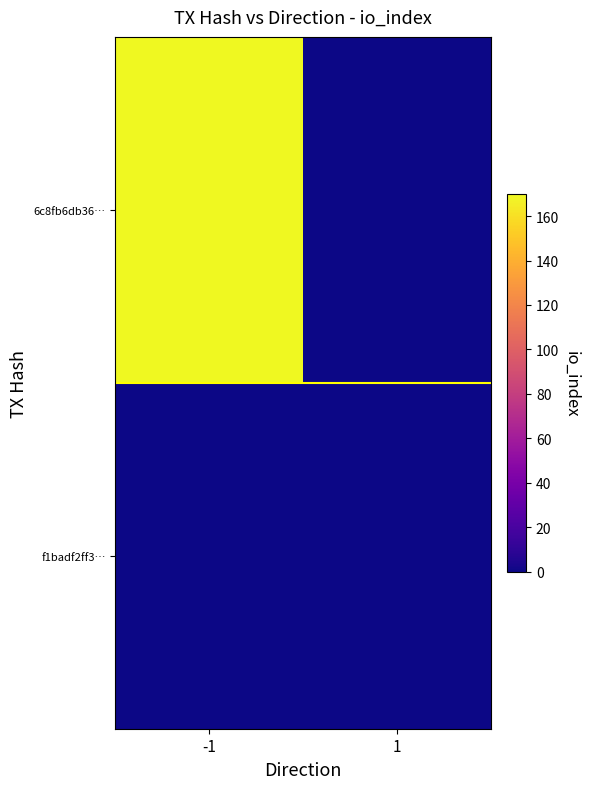

Between 1 and -1, which is larger?

-1